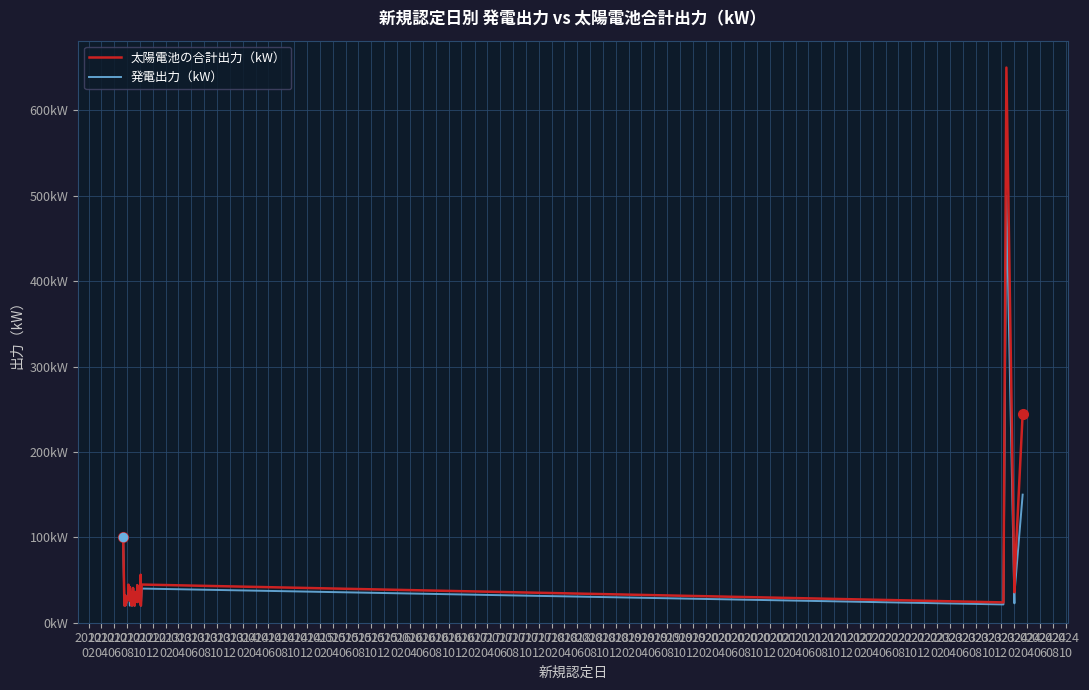

Read the 発電出力（kW） value at 2012
02.

100.0